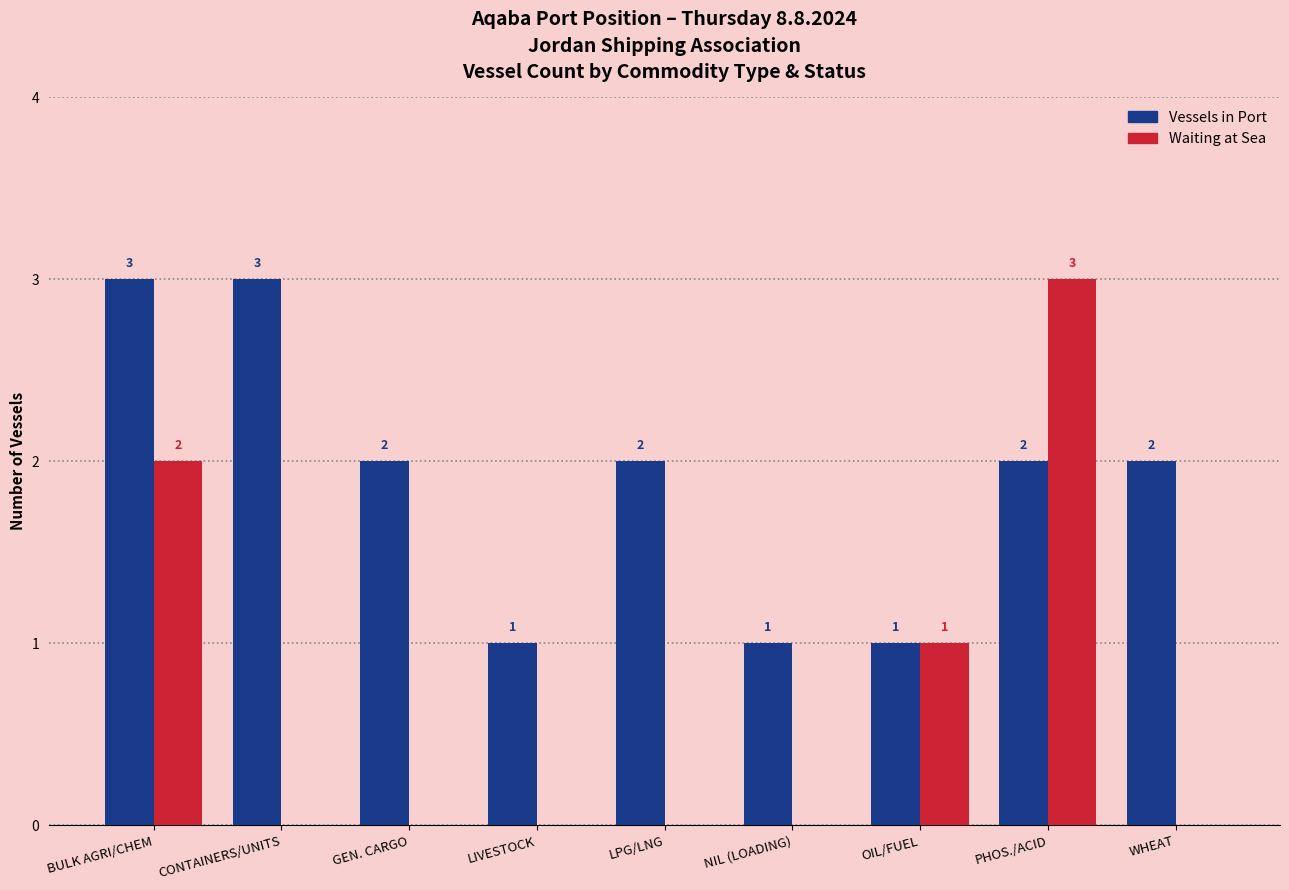

Is the value of Vessels in Port at LIVESTOCK greater than the value of Waiting at Sea at BULK AGRI/CHEM?

No